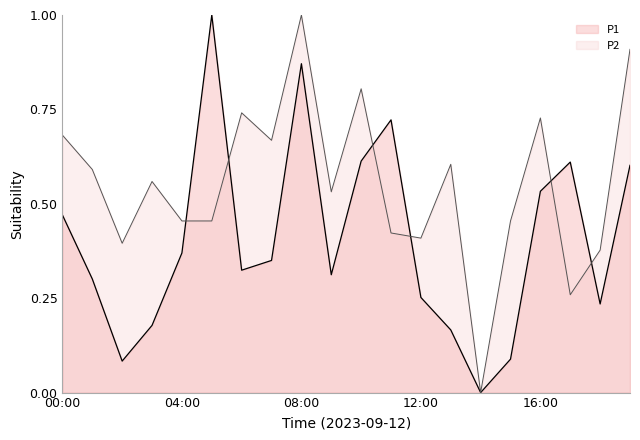

Rank the series by their maximum value, from lowest to highest.

P1, P2